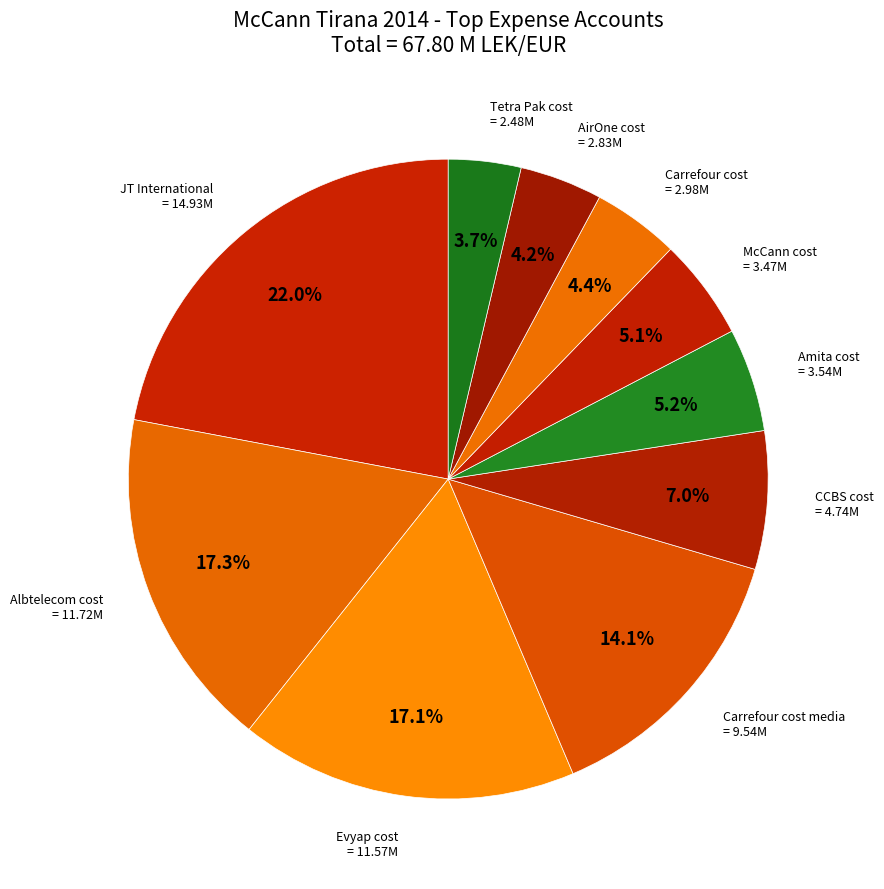

What portion of the pie excludes McCann cost?

94.9%